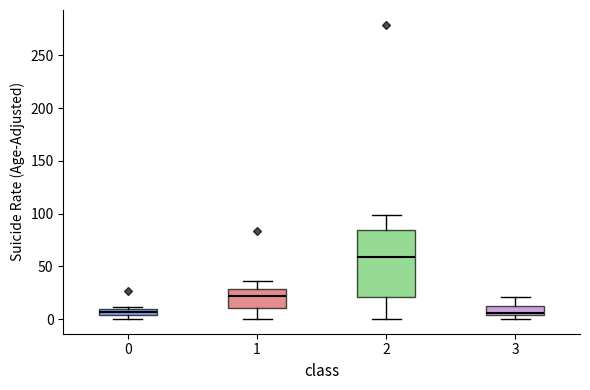

Where is the lower edge of the box at x = 0 on the y-axis? The values are not printed on the chart, so give them approximately, as read against the axis.

5